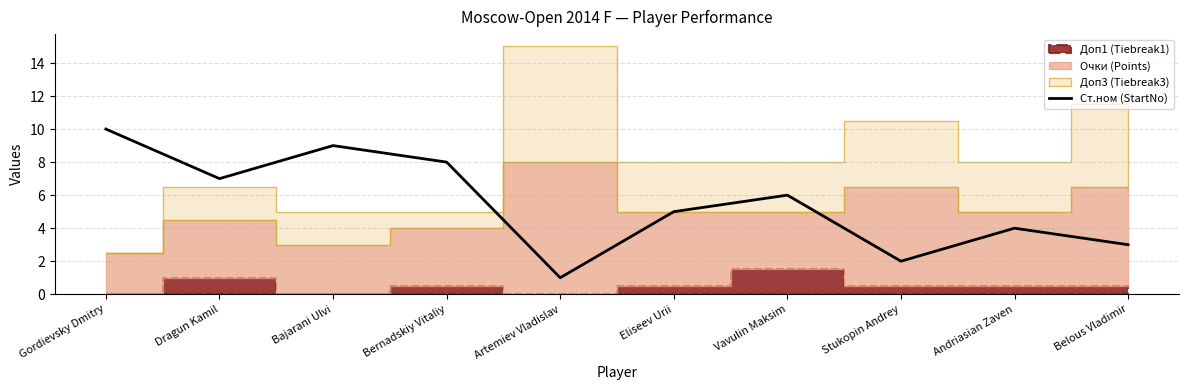

How many lines are shown in the chart?

1